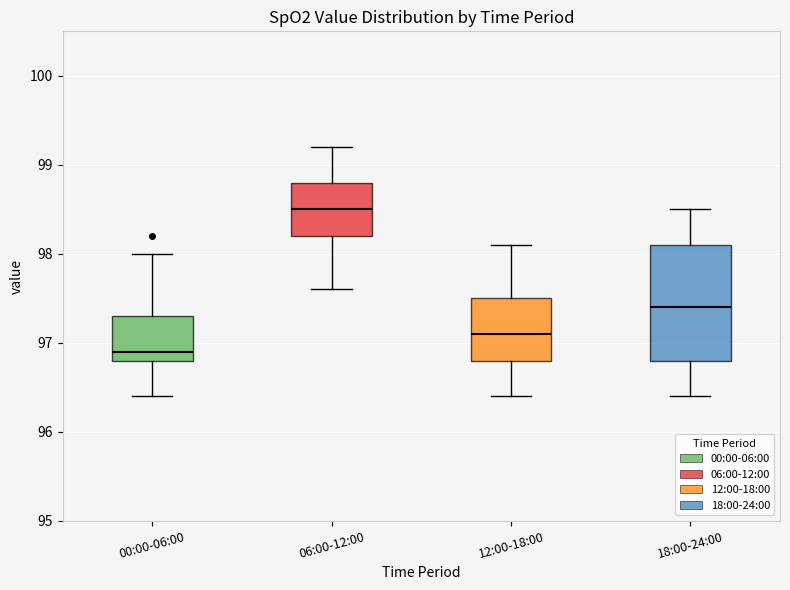

Where does the median line of the box for 12:00-18:00 sit on the y-axis? The values are not printed on the chart, so give them approximately, as read against the axis.

97.1